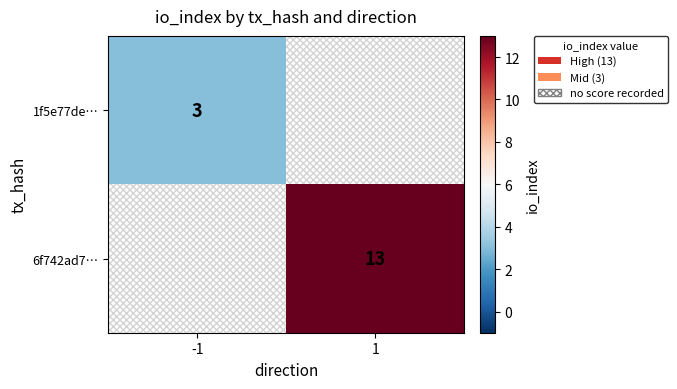

True or false: 6f742ad7… has a value of 17 at 1.

False